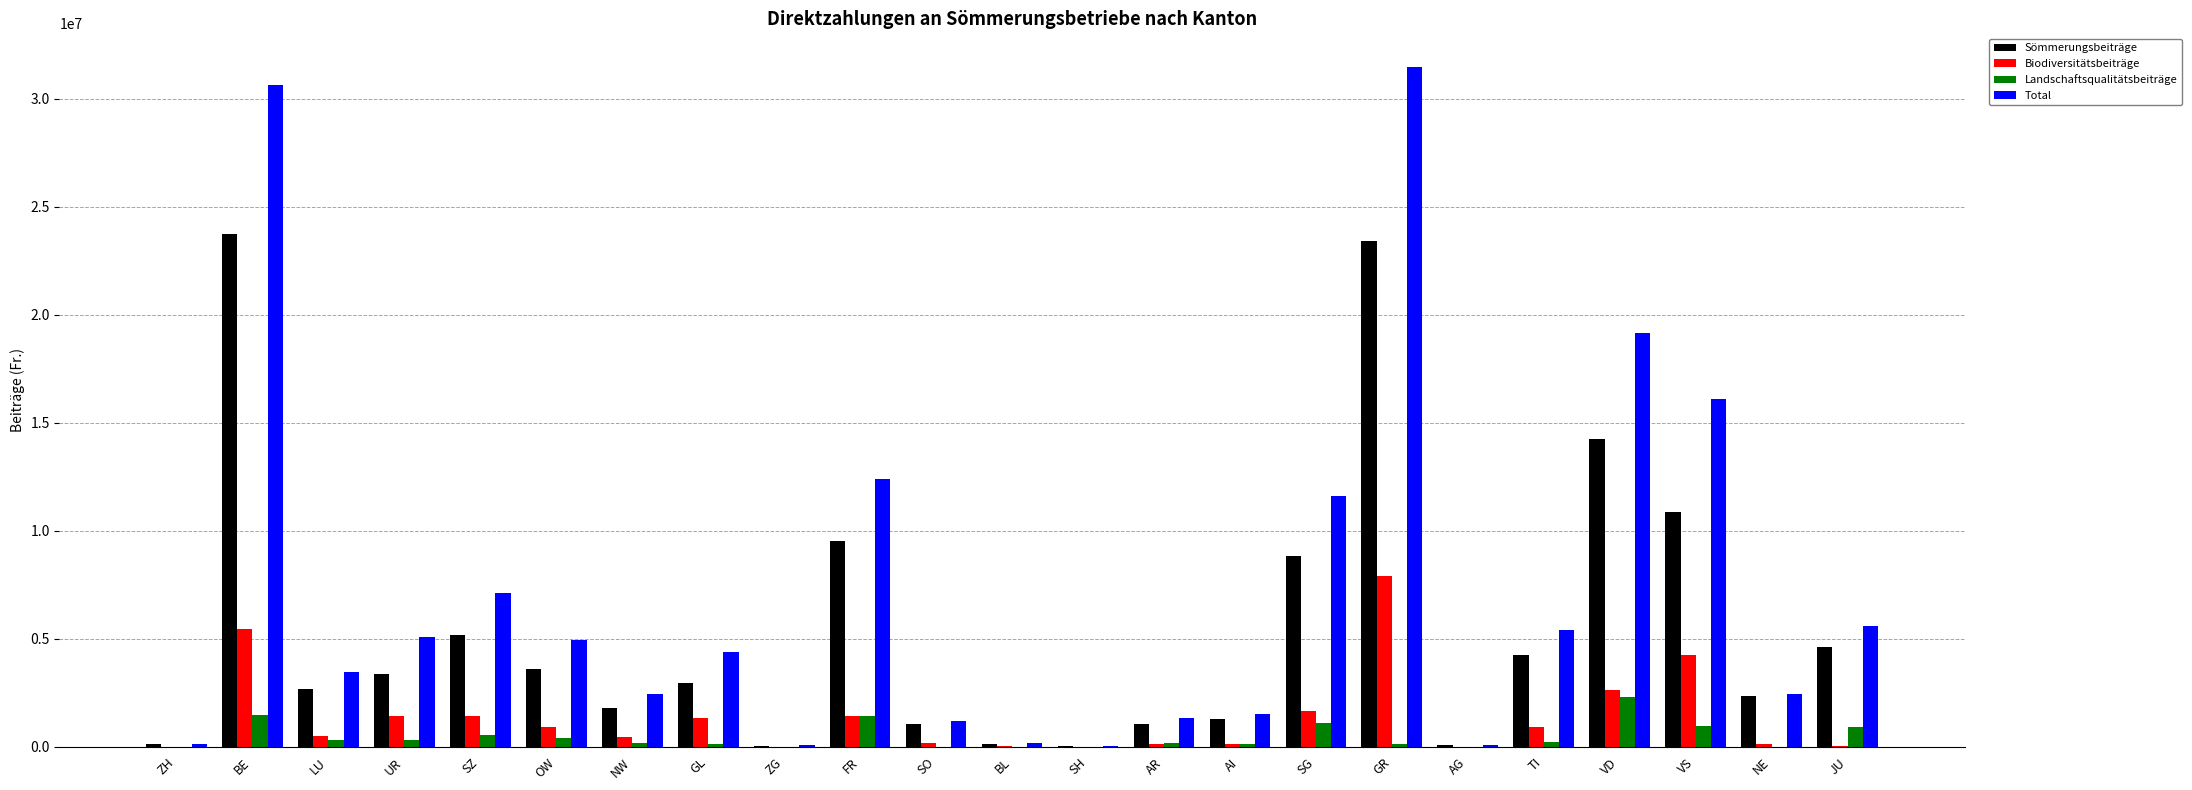

True or false: Sömmerungsbeiträge has a value of 2406301.8 at VS.

False